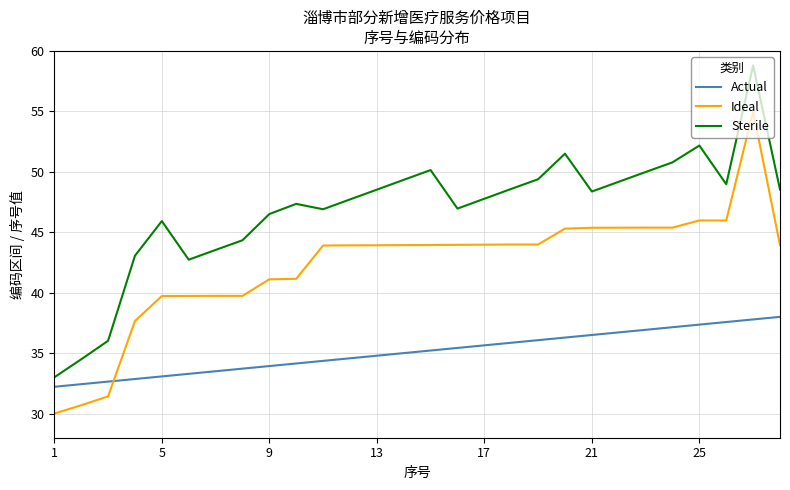

True or false: Actual and Sterile cross at least once.

False